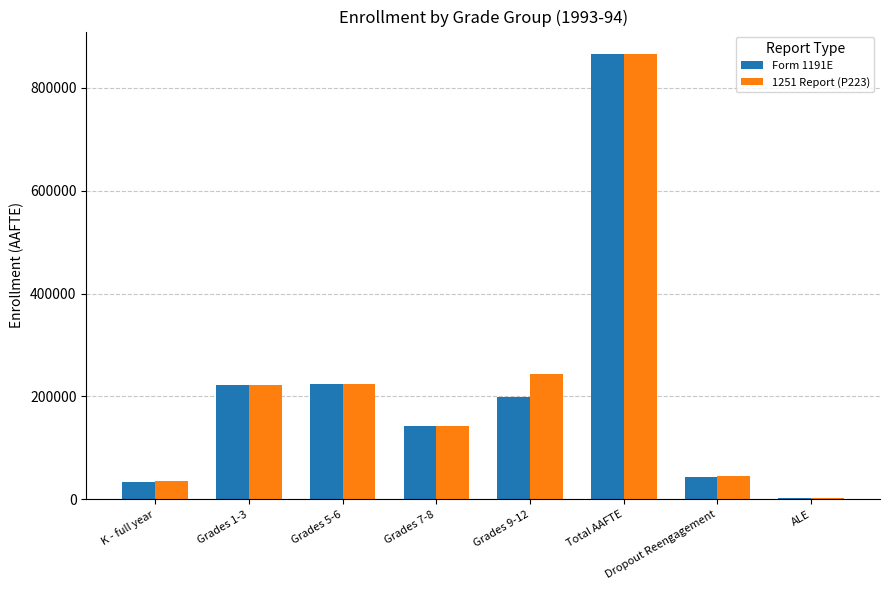

The Form 1191E series shows 33786.8 at K - full year. True or false?

True